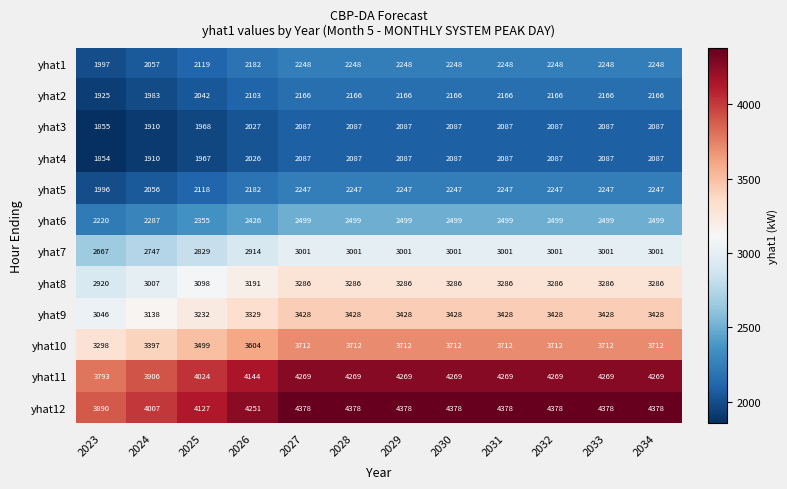

At which category does the chart reach its minimum across all series?

2023